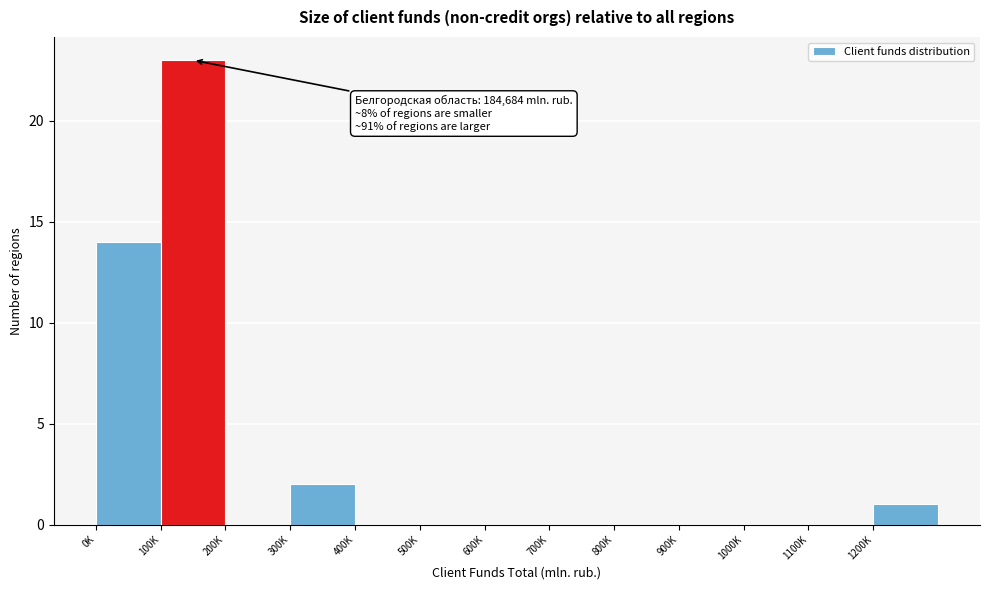

Reading left to right, what are all the values shown in this chart?

0K=14	100K=23	200K=0	300K=2	400K=0	500K=0	600K=0	700K=0	800K=0	900K=0	1000K=0	1100K=0	1200K=1